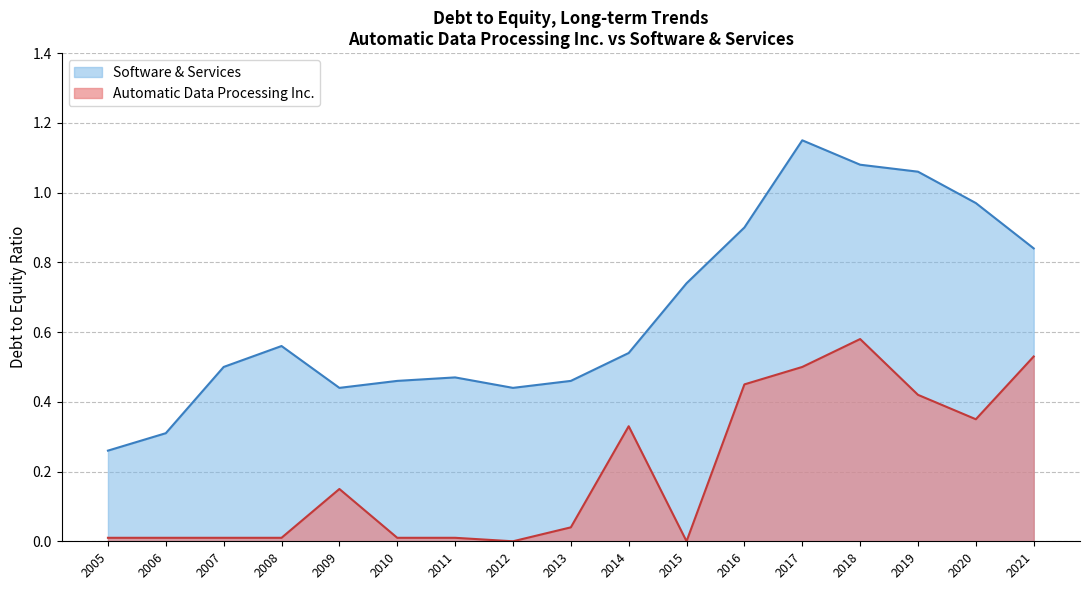

At which category does the chart reach its minimum across all series?

2015